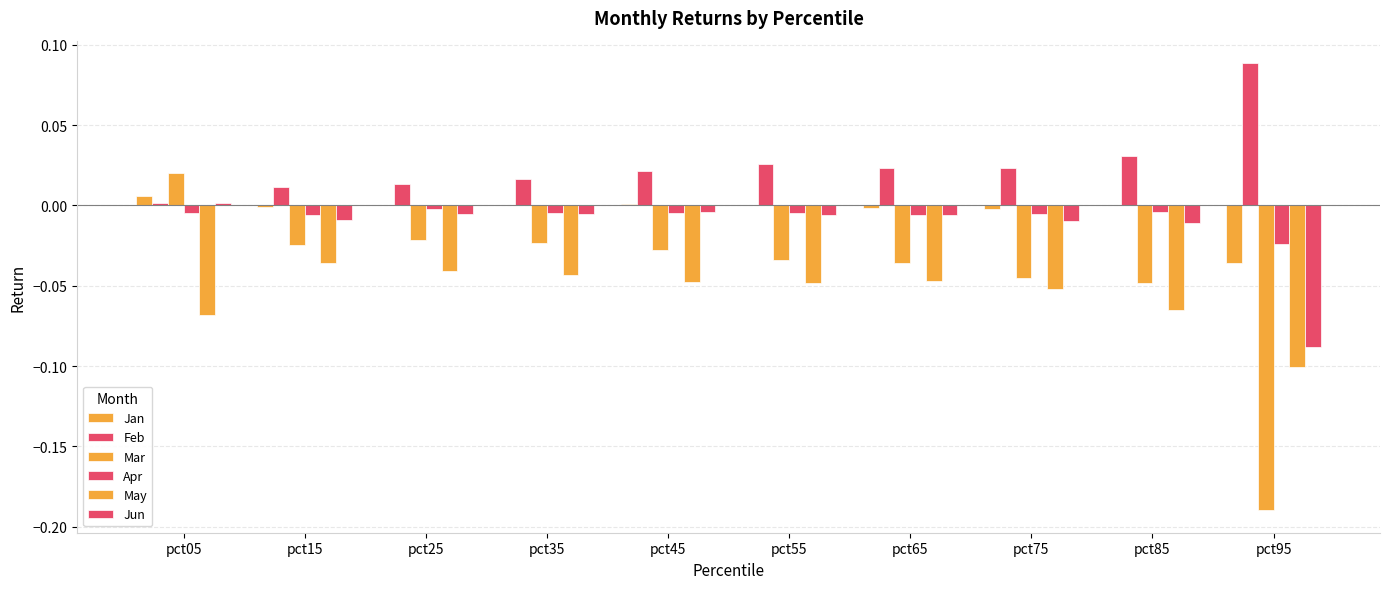

List the labels in order of Jun value, largest first.

pct05, pct45, pct35, pct25, pct55, pct65, pct15, pct75, pct85, pct95